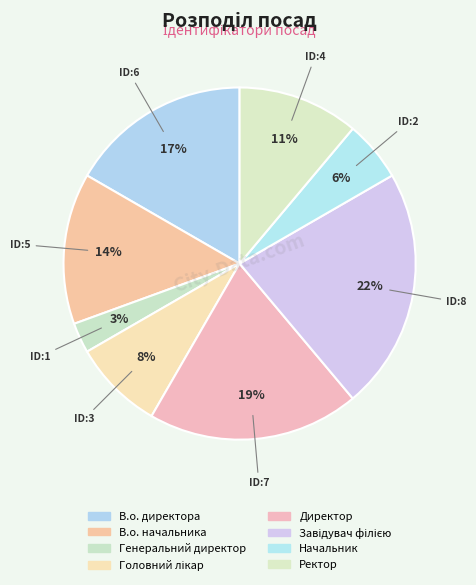

How many slices are in this pie chart?

8